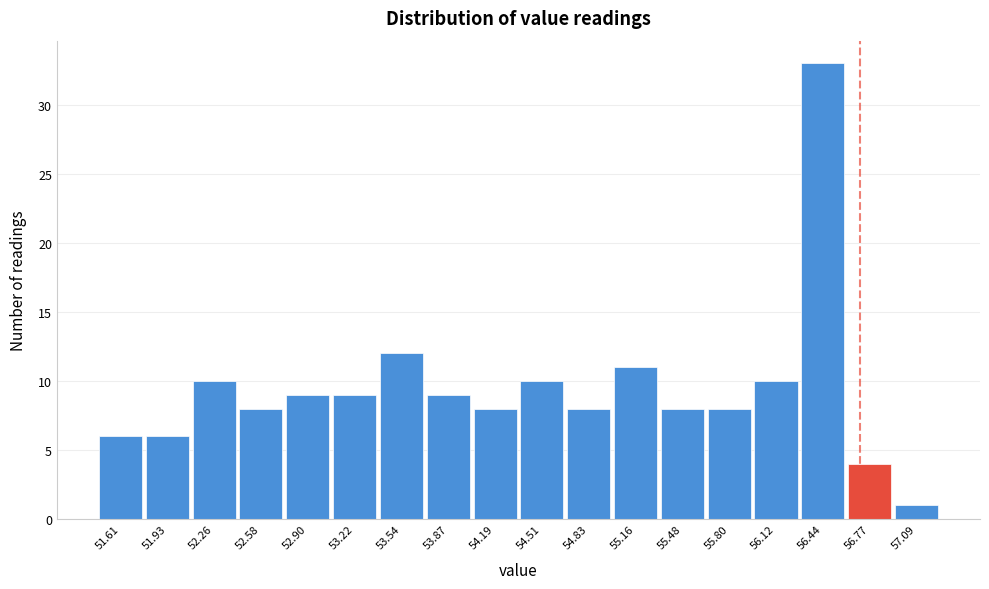

What is the height of the bar covering 52.10 to 52.40 on the x-axis? Neither the bar edges nor the heights are printed on the chart, so give them approximately, as read against the axes.

10